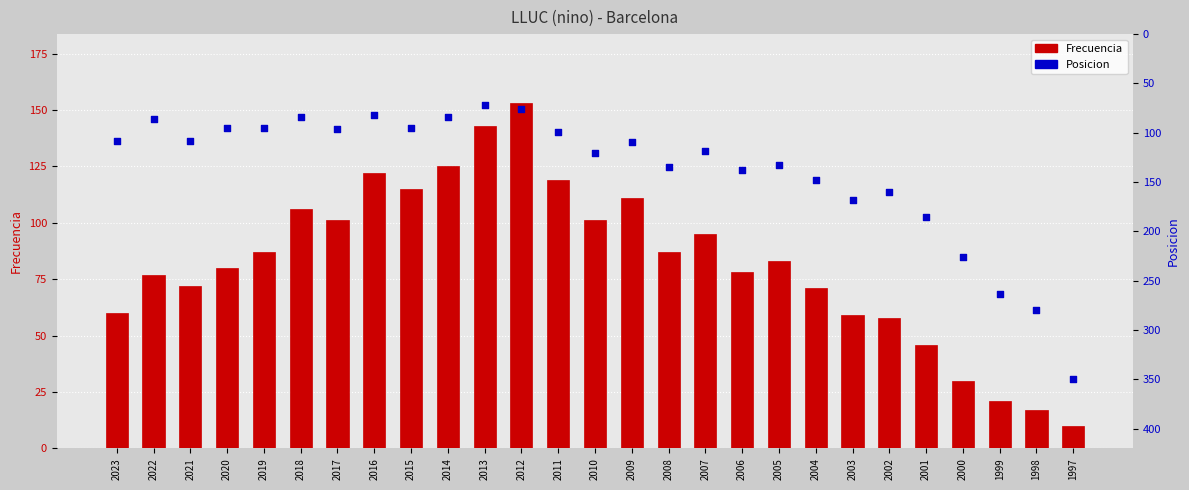

Which series has the largest total across all categories?

Posicion